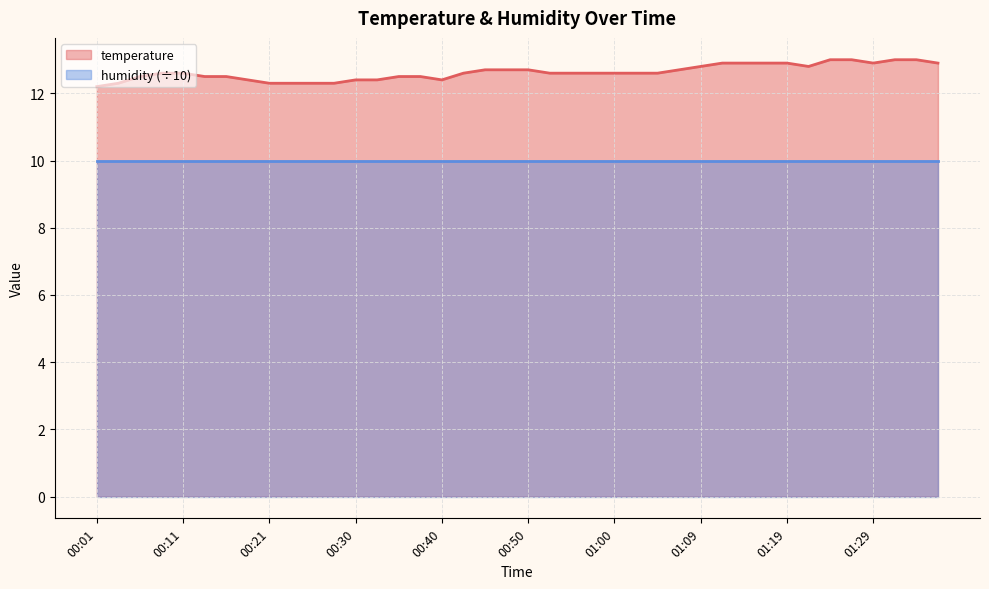

The value at 01:26 is 13.0. True or false?

True